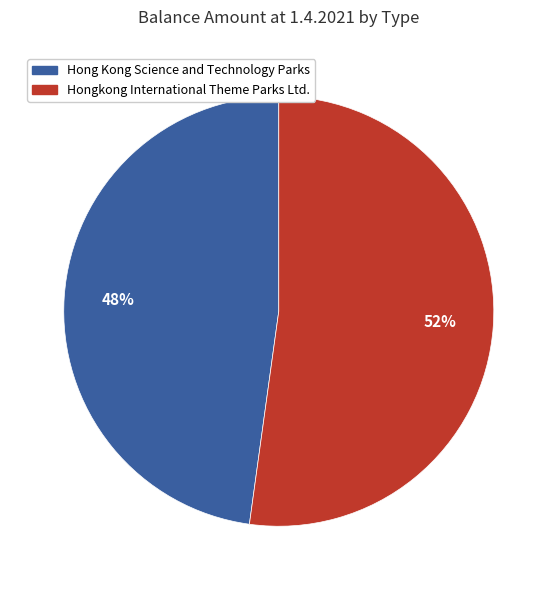

To the nearest percent, what is the average slice percentage?

50%